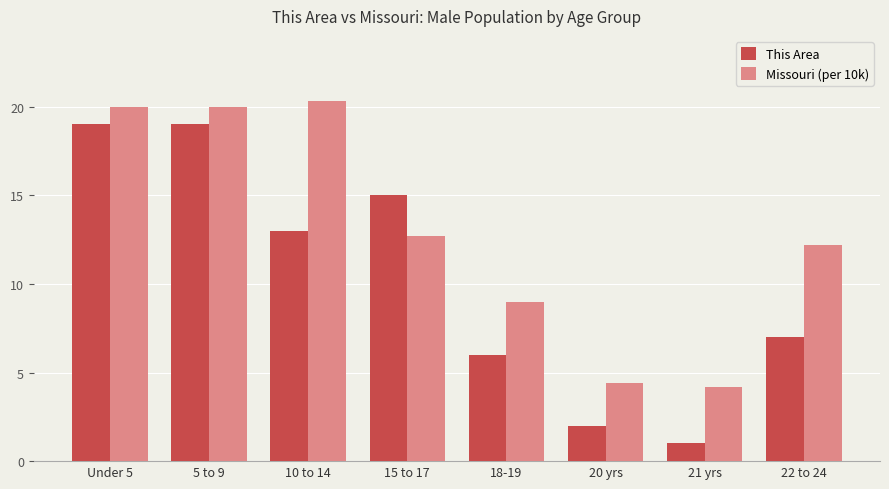

What is the approximate value of Missouri (per 10k) at 21 yrs?

4.2